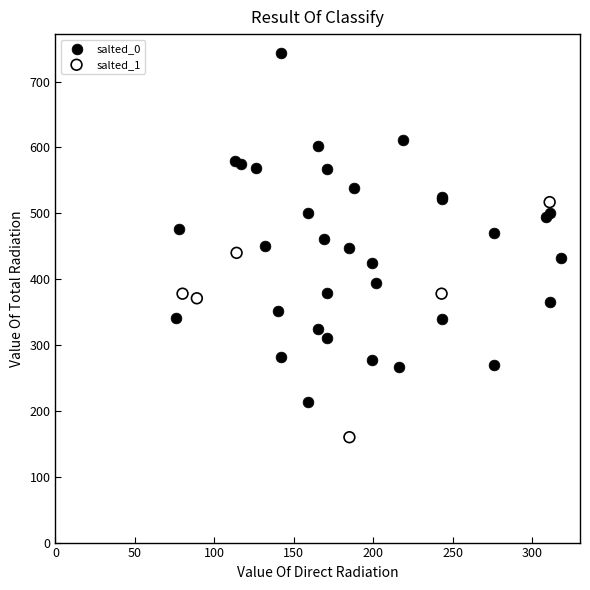

Which series has the largest Y range (max minus min)?

salted_0